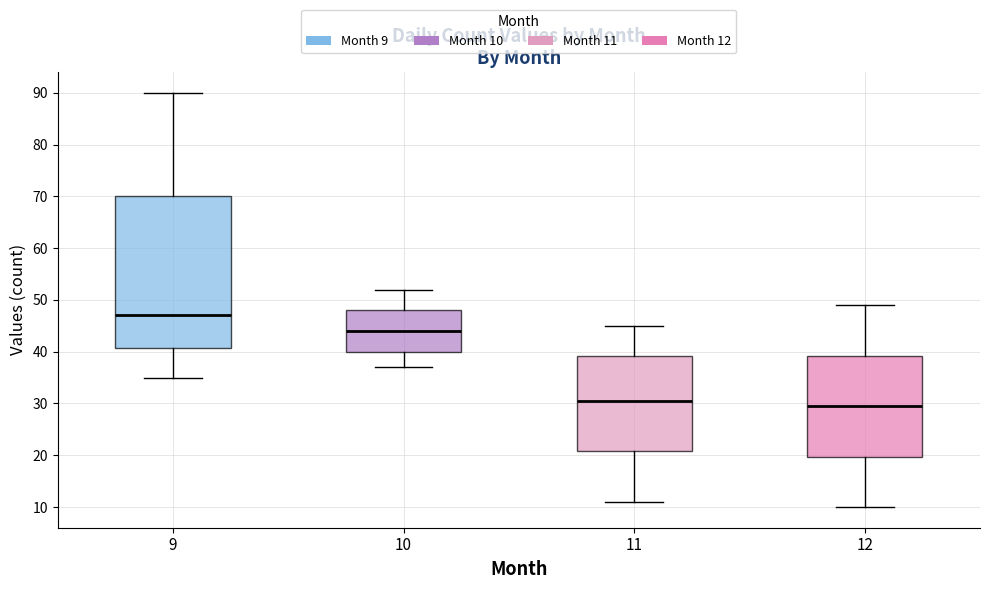

Which box has the highest median line?

9